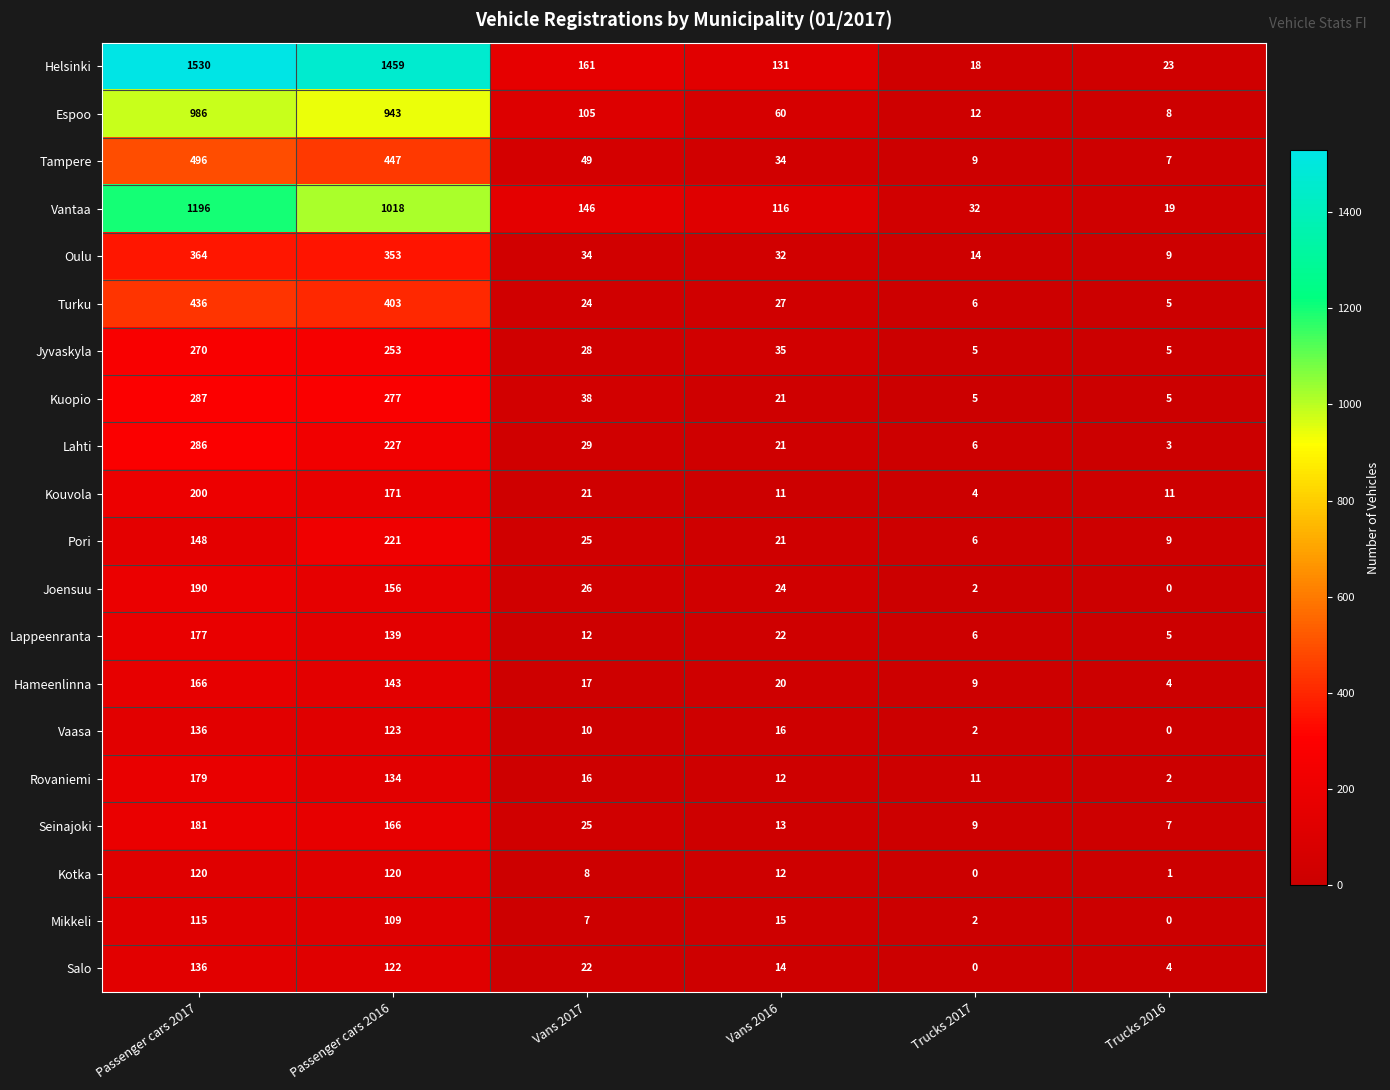

What is the sum of the Pori values at Vans 2017 and Passenger cars 2017?

173